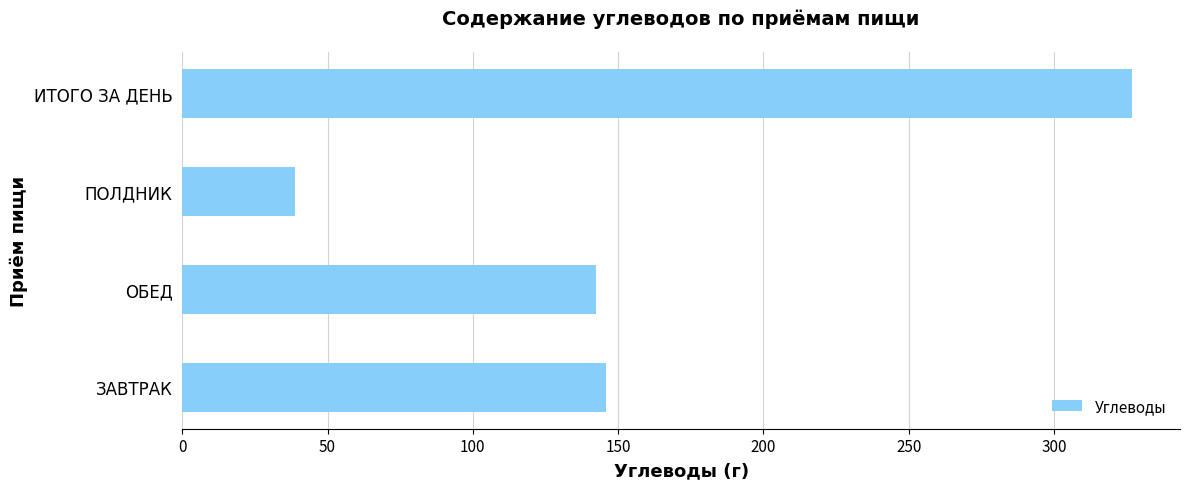

What is the change in value from ОБЕД to ПОЛДНИК?

-103.9